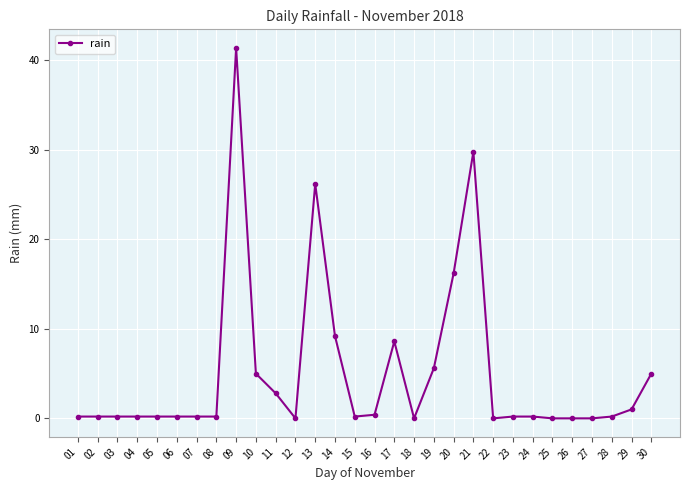

True or false: the data has more than 0 interior local peaks.

True